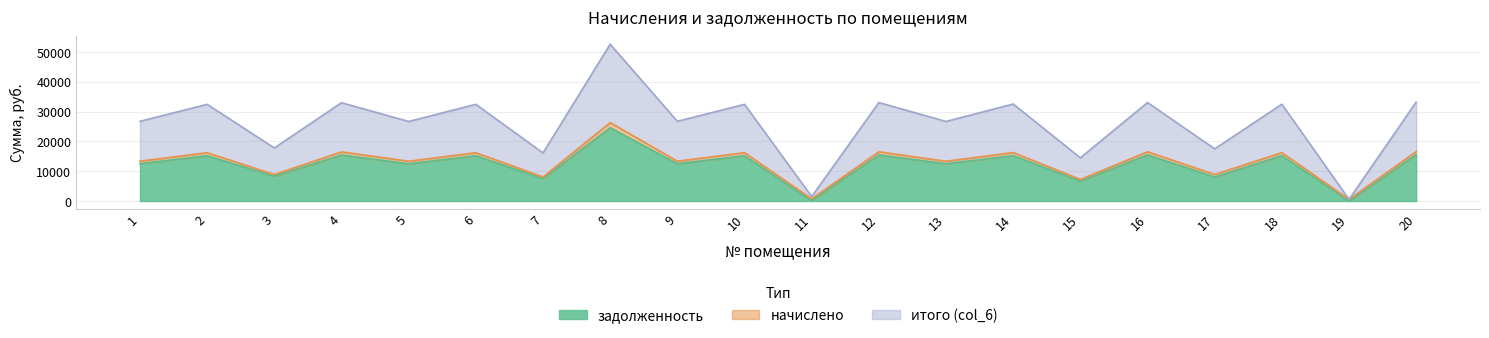

Between 10 and 9, which is larger?

10